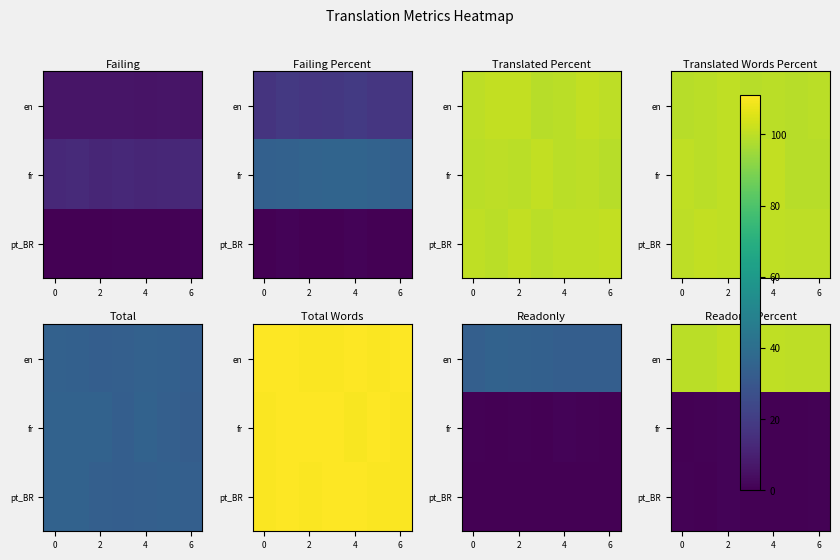

True or false: row_0 has a value of 137.4 at 0.

False